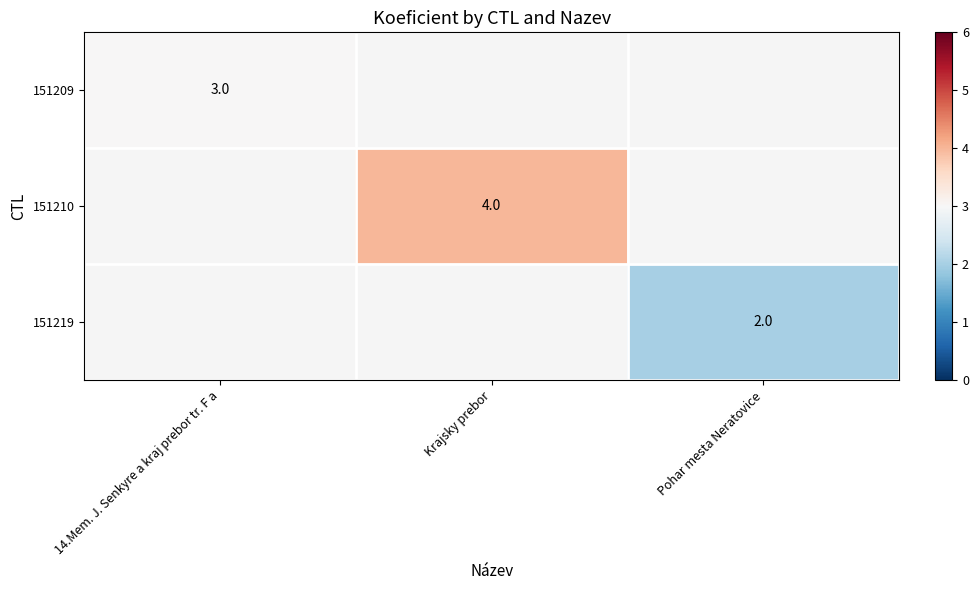

The value of 151210 at Krajsky prebor is 4. True or false?

True